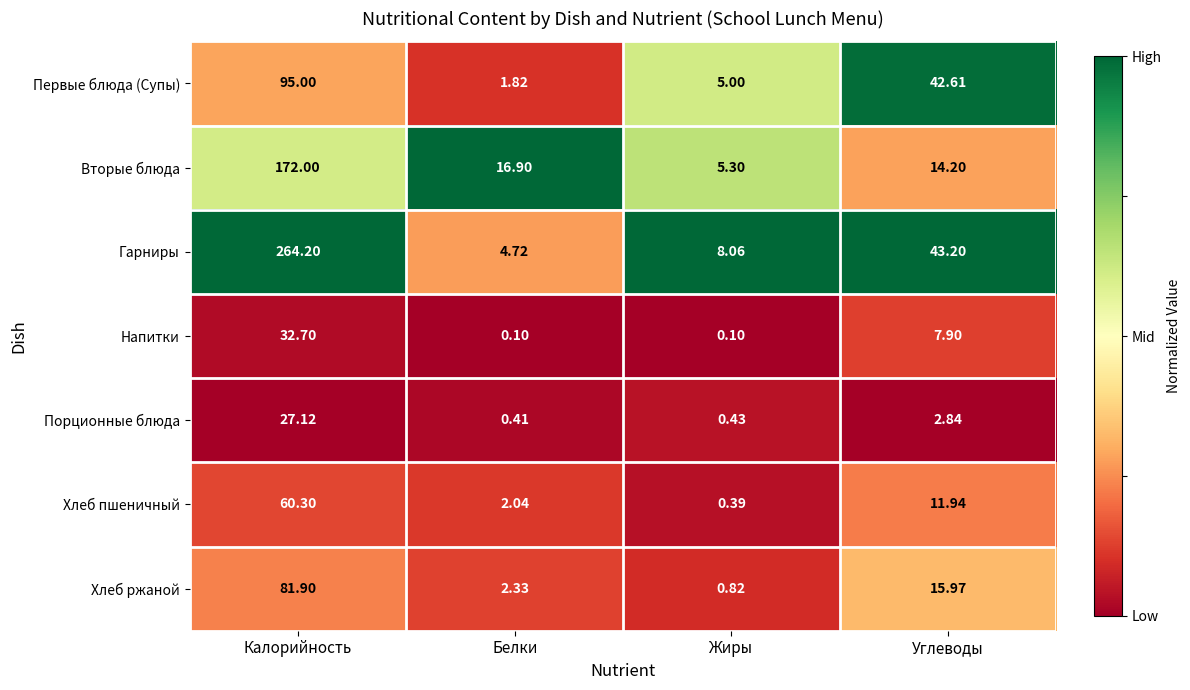

At which category does the chart reach its peak across all series?

Калорийность